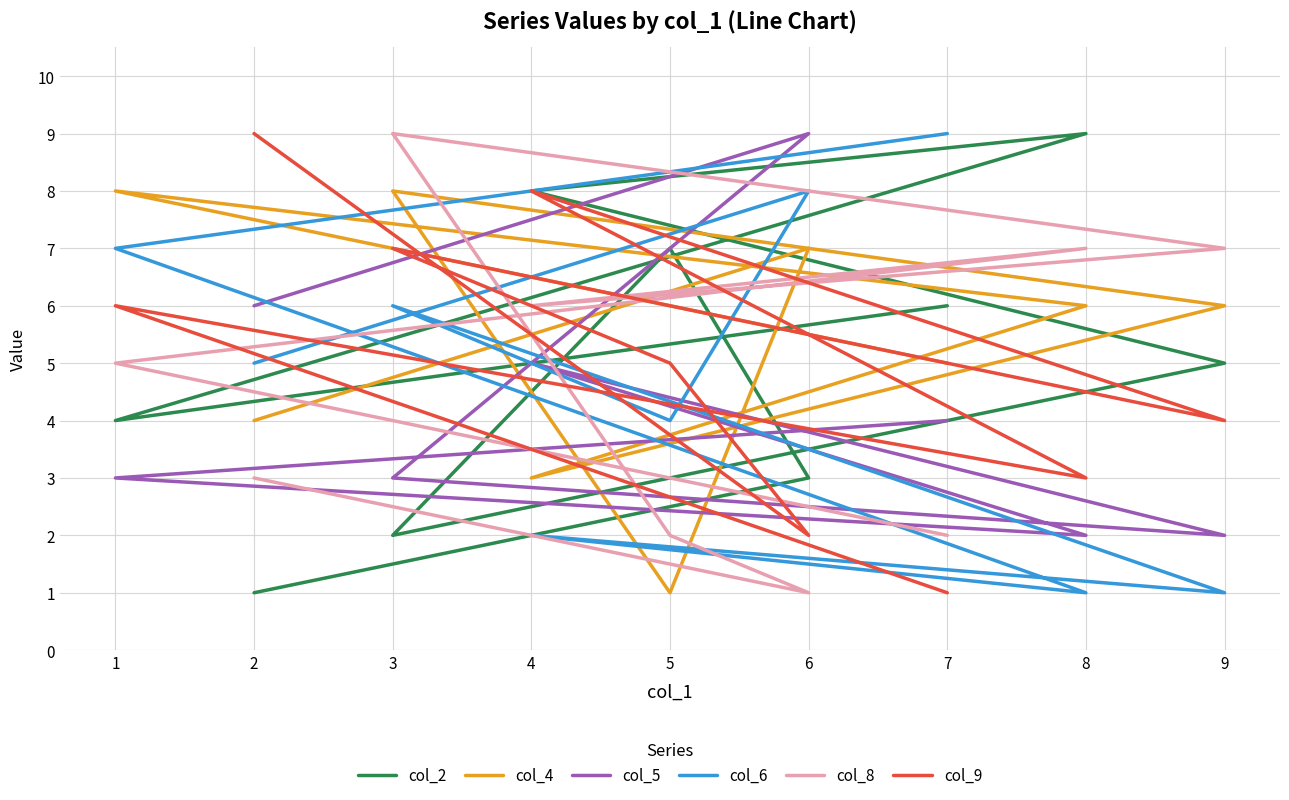

The col_2 series shows 4 at 1. True or false?

True